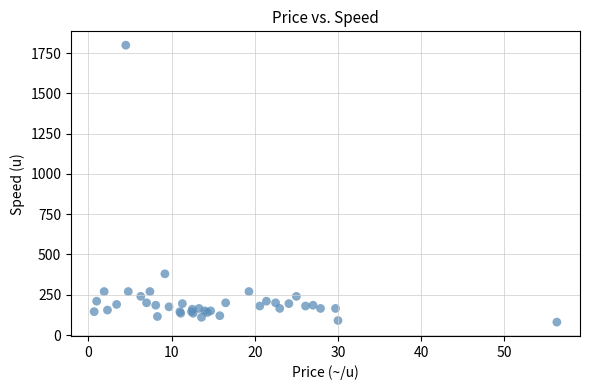

What Y value in the scatter plot is closest to 940?

380